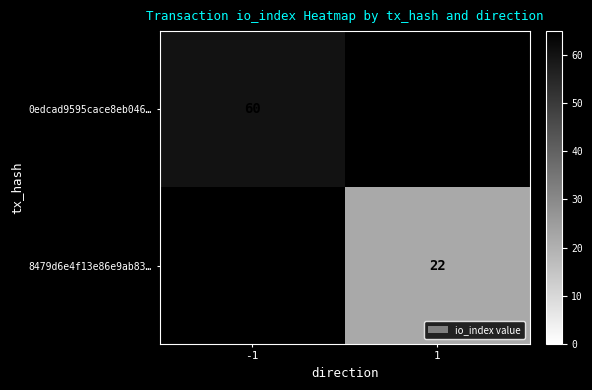

Is the value of 0edcad9595cace8eb046… at -1 greater than the value of 8479d6e4f13e86e9ab83… at 1?

Yes